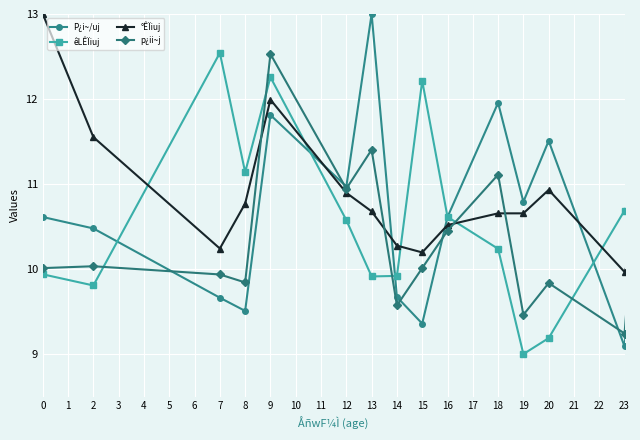

What is the smallest value displayed?

9.0